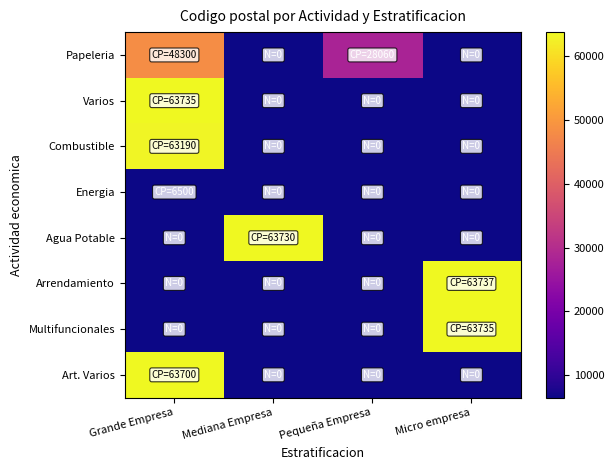

How many data points does each series have?

4